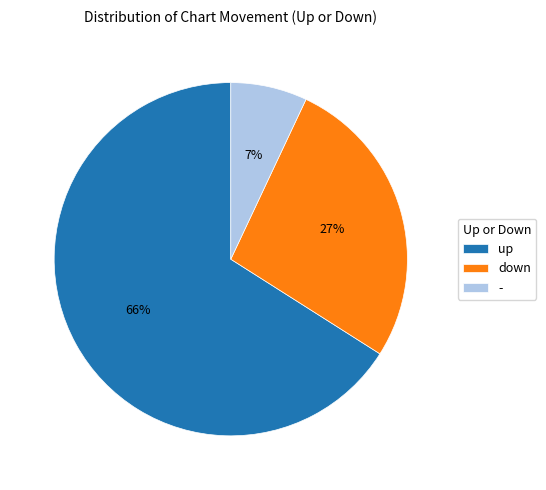

What is the ratio of the value at up to the value at -?

9.4